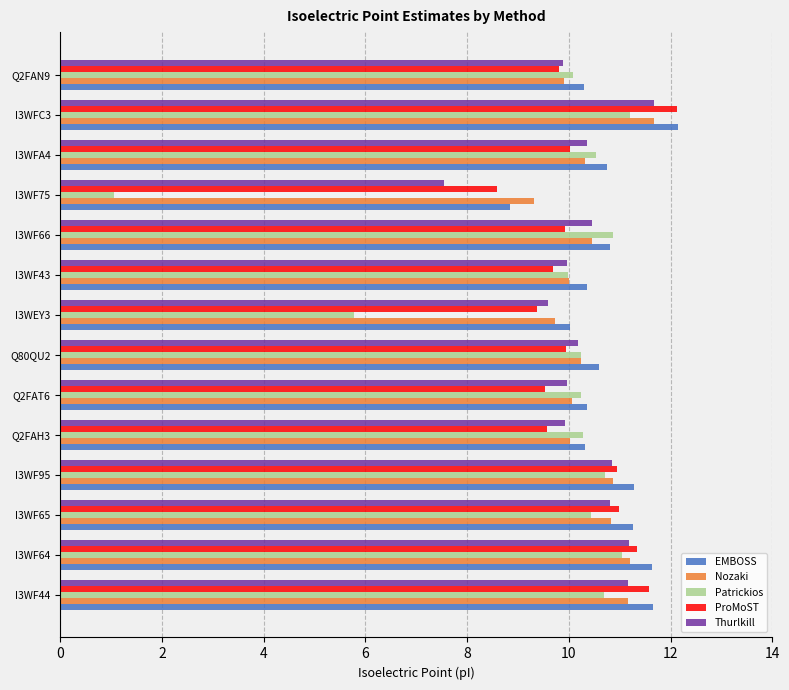

What is the sum of all Thurlkill values?

143.5